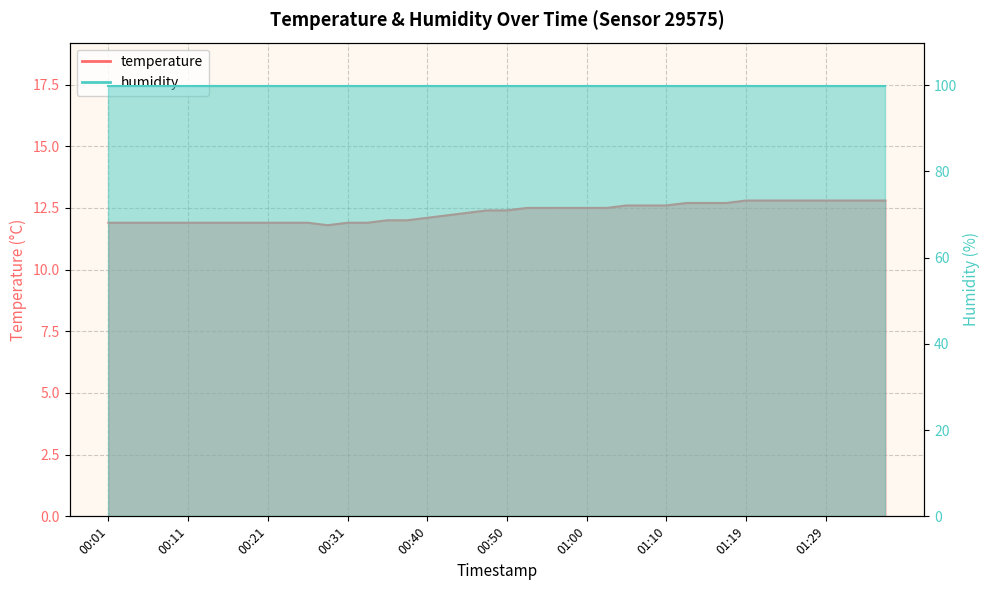

What is the sum of all values?

492.7